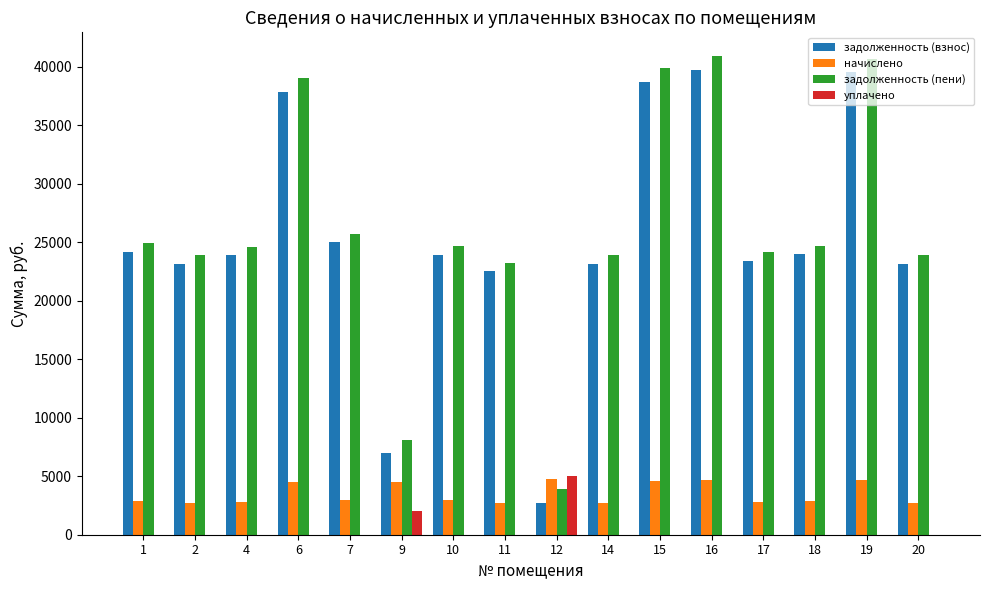

Is it true that задолженность (взнос) equals 24983.9 at 7?

True